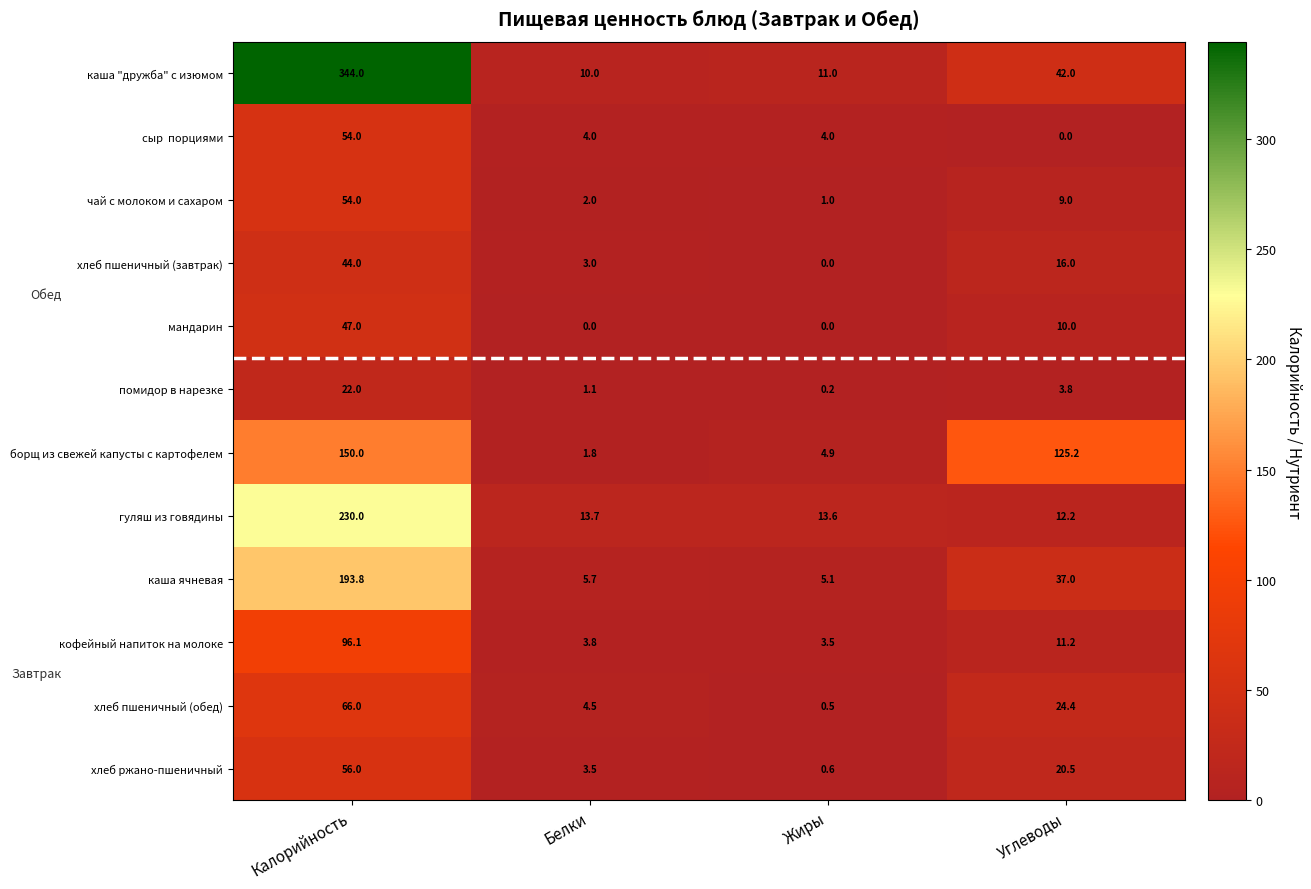

The value of гуляш из говядины at Калорийность is 302.6. True or false?

False